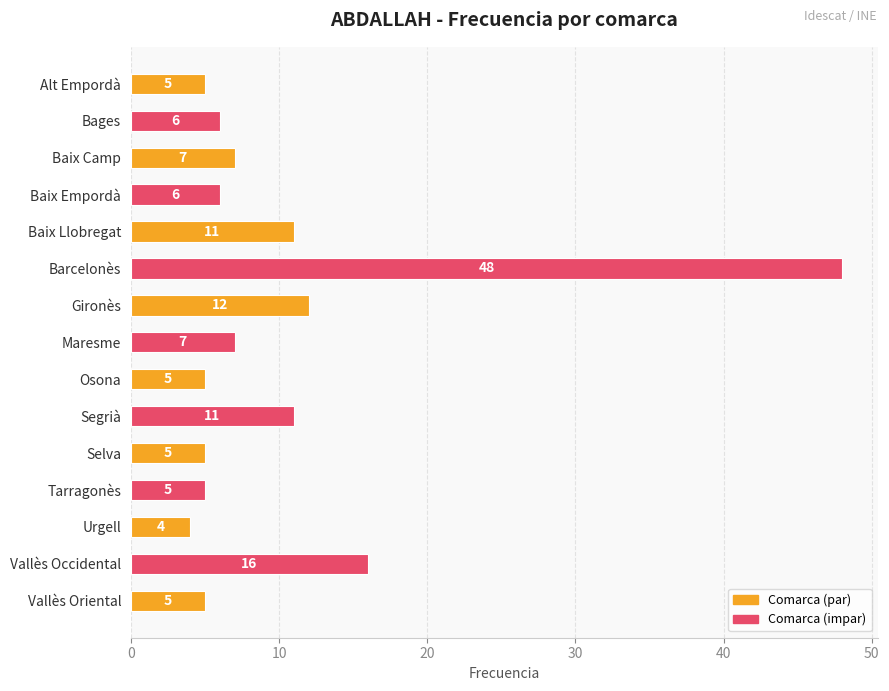

Reading bottom to top, what are all the values shown in this chart?

5	16	4	5	5	11	5	7	12	48	11	6	7	6	5